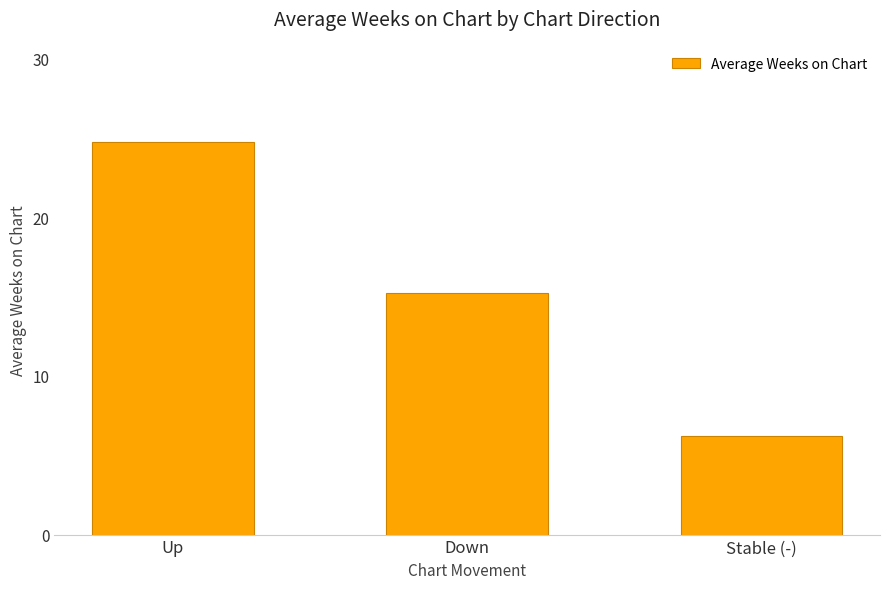

Which has a higher value, Up or Stable (-)?

Up